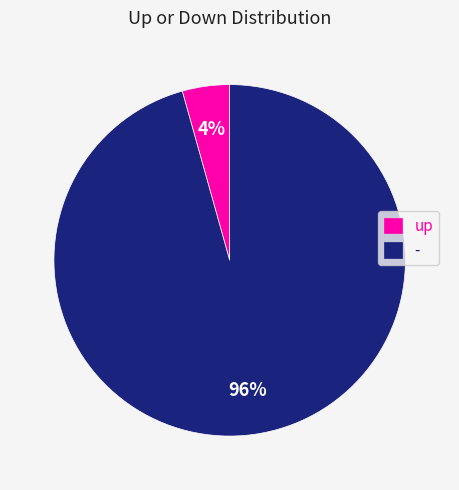

Do - and up together represent more than half of the pie?

Yes